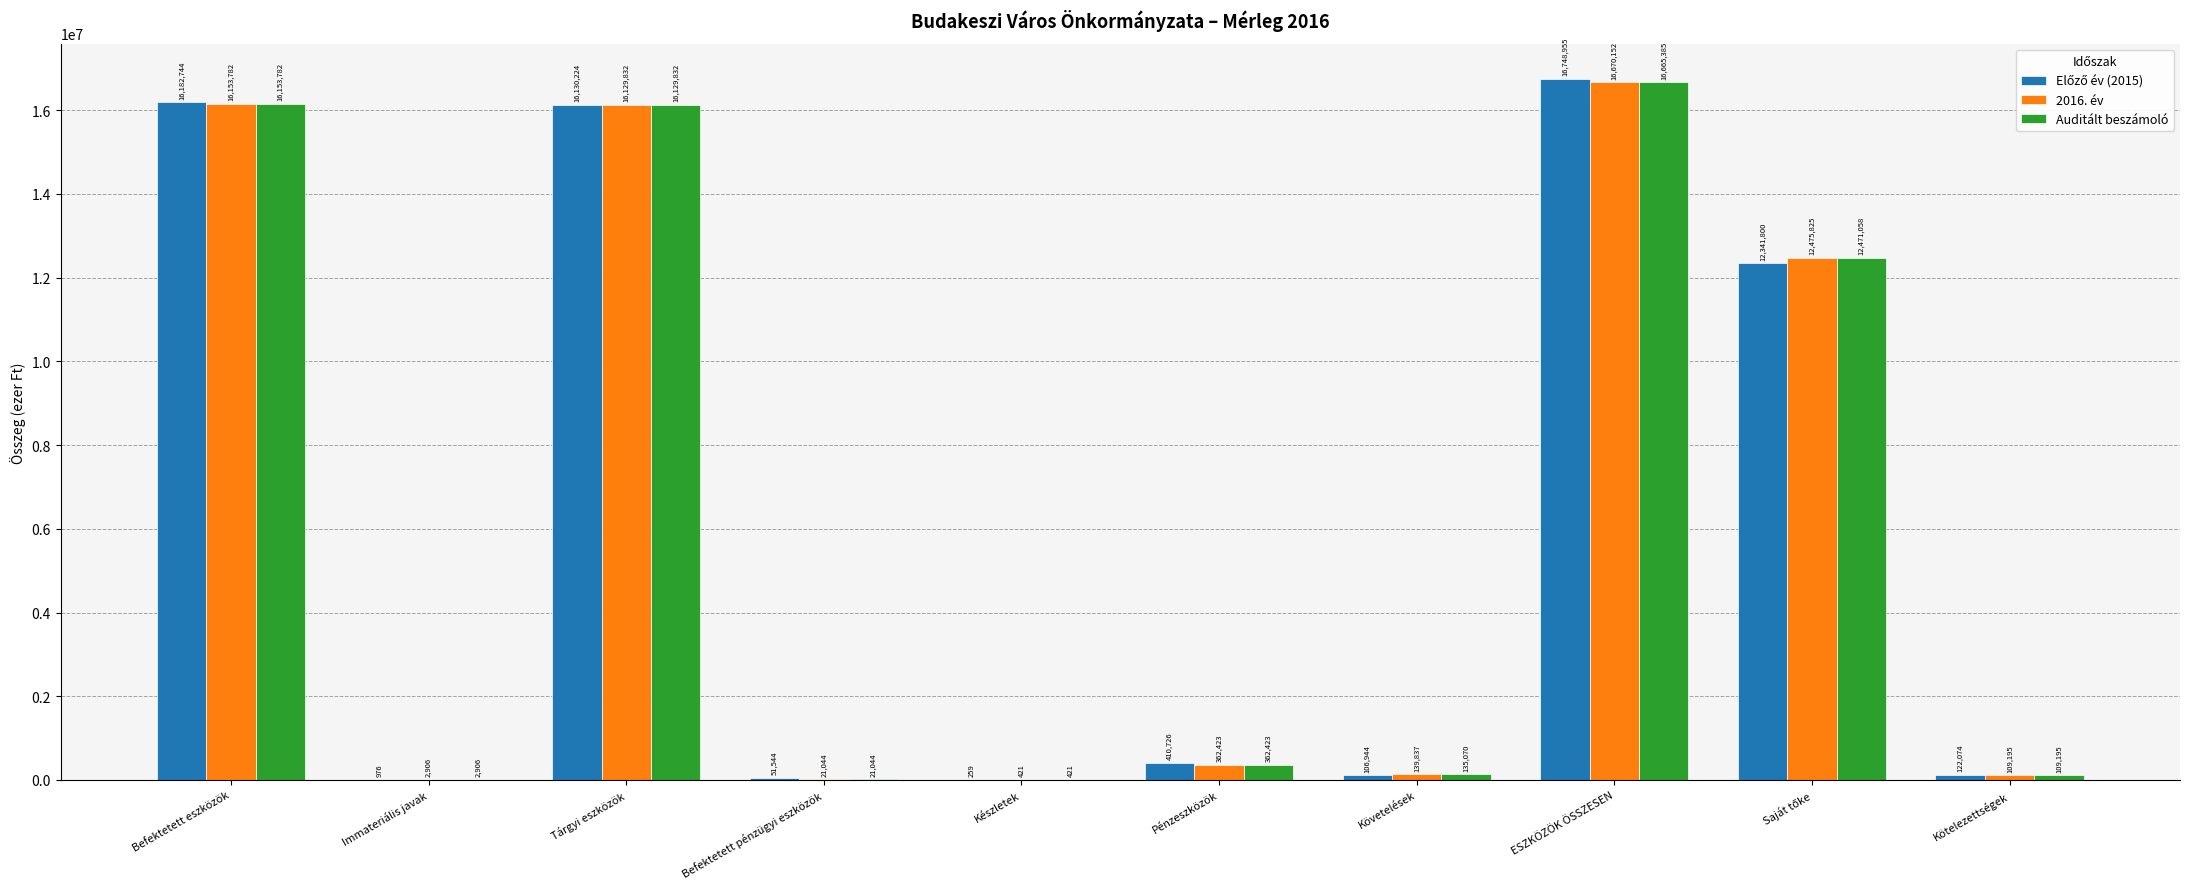

What is the total value across all series at Kötelezettségek?

340464